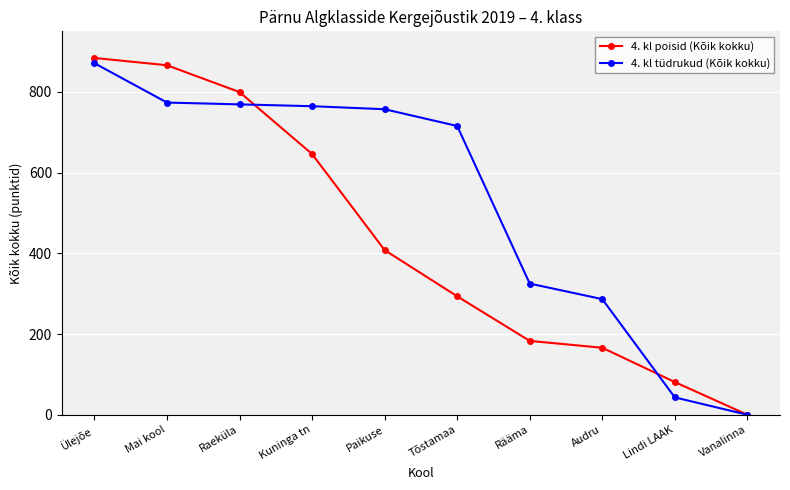

What is the spread (max minus min) of values at Rääma?

142.0